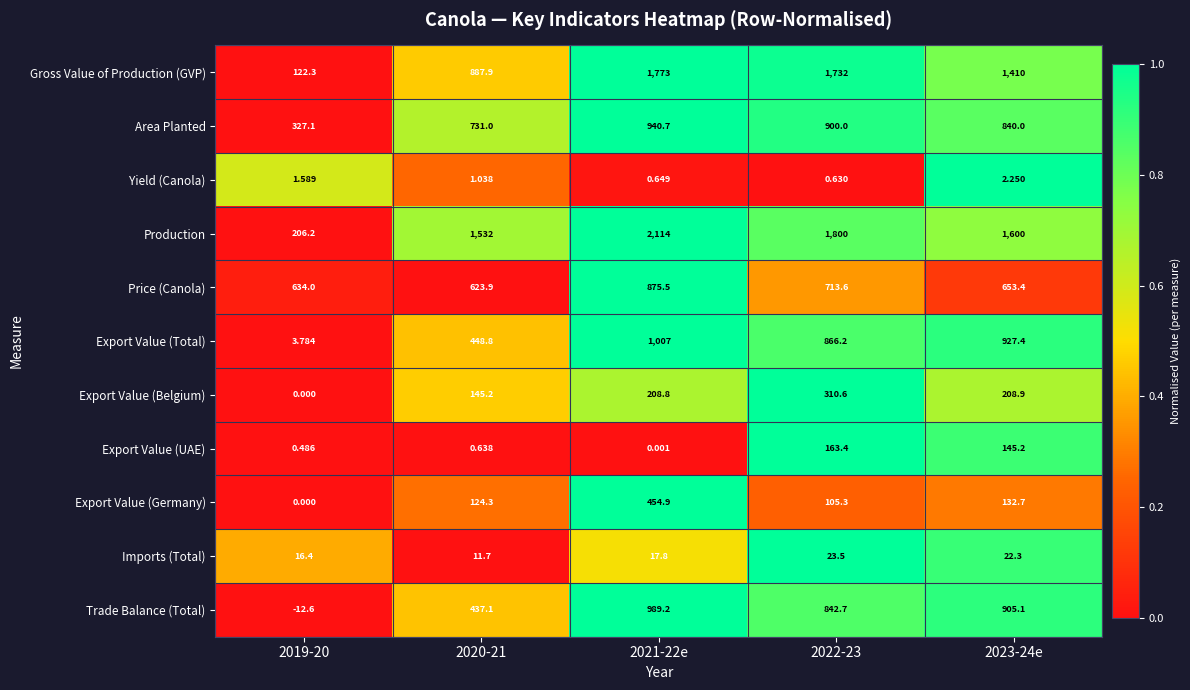

Count the number of data series in this chart.

11